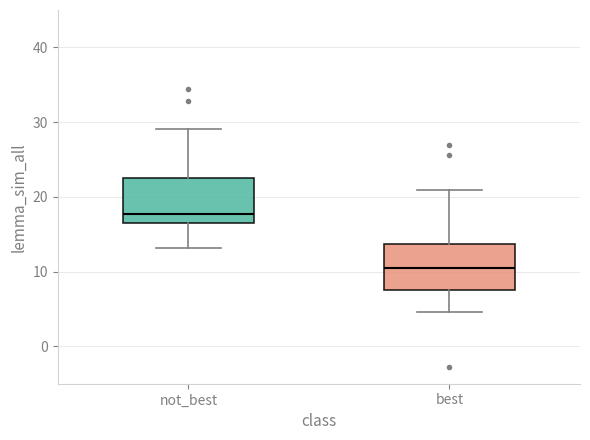

Reading left to right, read every box against the y-axis: the position of its median line, the range the box covers, and the ends of its whiskers. The values are not printed on the chart, so give them approximately, as read against the axis.

not_best: median 18, box 17 to 23, whiskers 13 to 29
best: median 11, box 8 to 14, whiskers 5 to 21